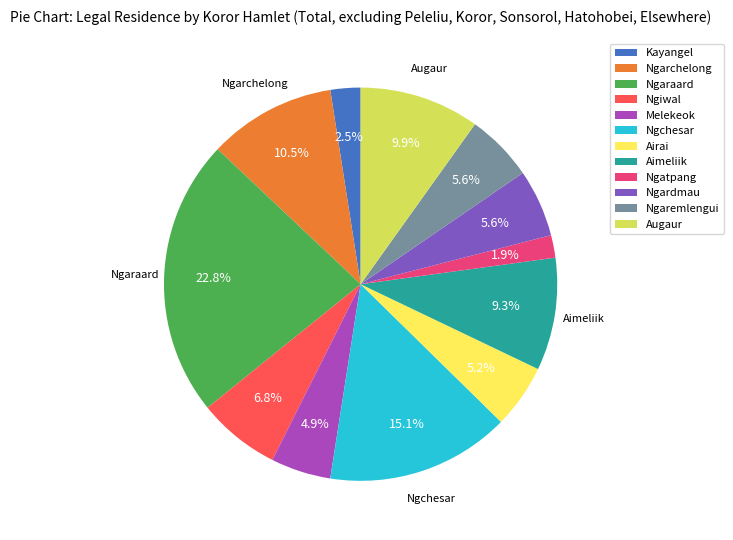

Which slice is the largest?

Ngaraard